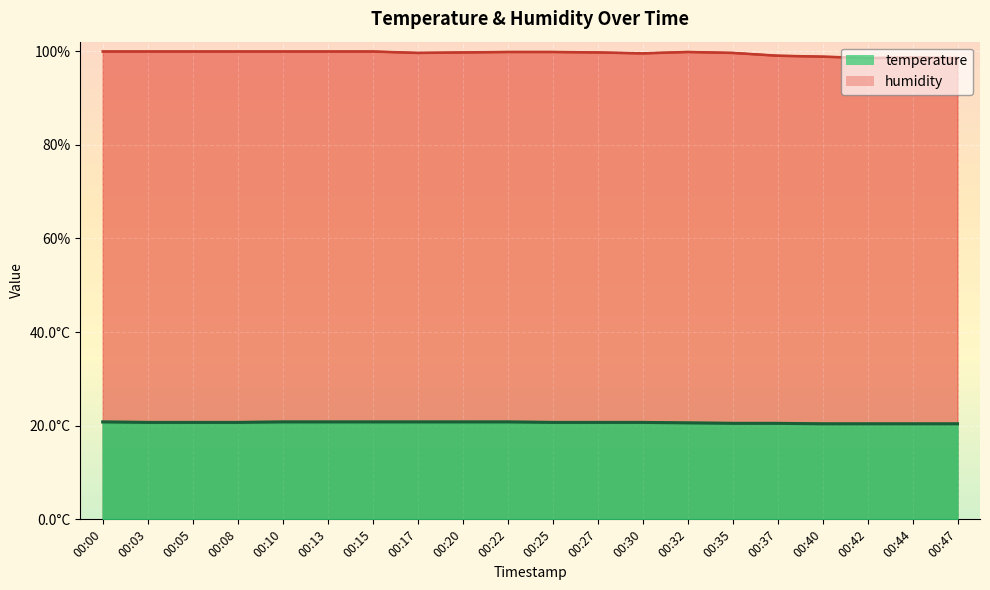

What is the smallest value displayed?

20.4